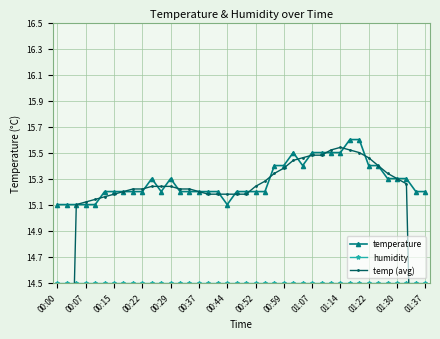

The value of temperature at 01:14 is 3.7. True or false?

False